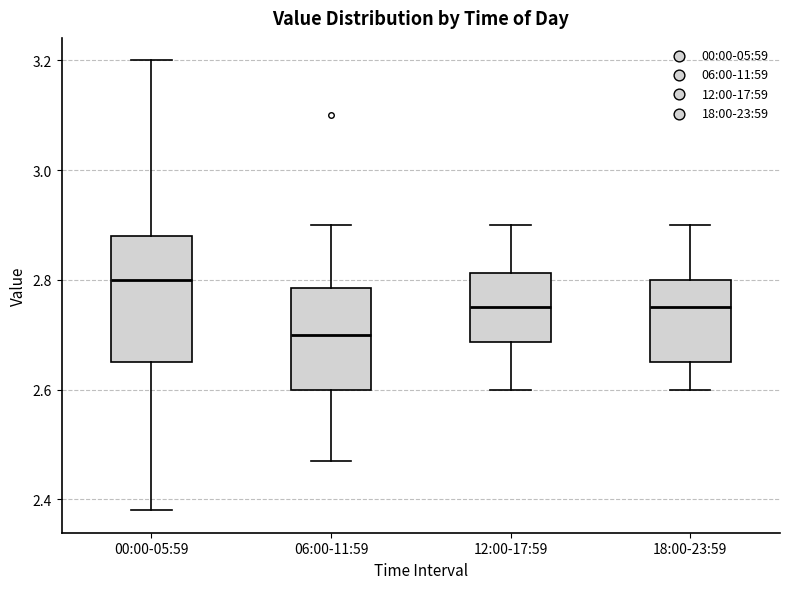

Reading left to right, transcribe this box plot: for each box, give where its median line is, the range the box spans, and where its two whiskers end, as read against the y-axis. The values are not printed on the chart, so give them approximately, as read against the axis.

00:00-05:59: median 2.80, box 2.66 to 2.88, whiskers 2.38 to 3.20
06:00-11:59: median 2.70, box 2.60 to 2.78, whiskers 2.48 to 2.90
12:00-17:59: median 2.76, box 2.68 to 2.82, whiskers 2.60 to 2.90
18:00-23:59: median 2.76, box 2.66 to 2.80, whiskers 2.60 to 2.90